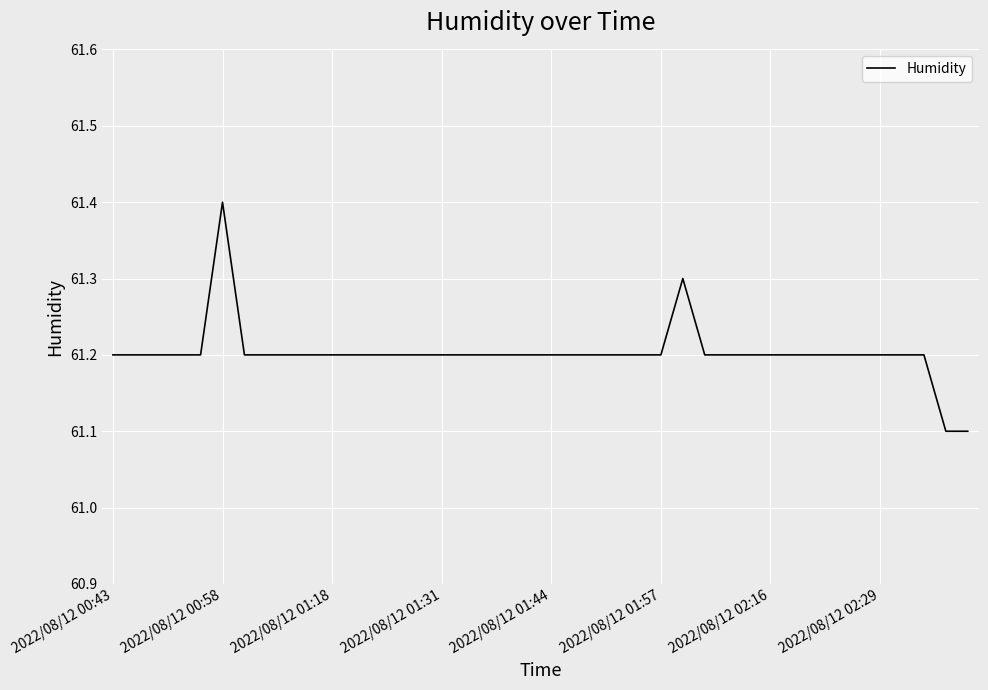

What is the smallest value displayed?

61.1